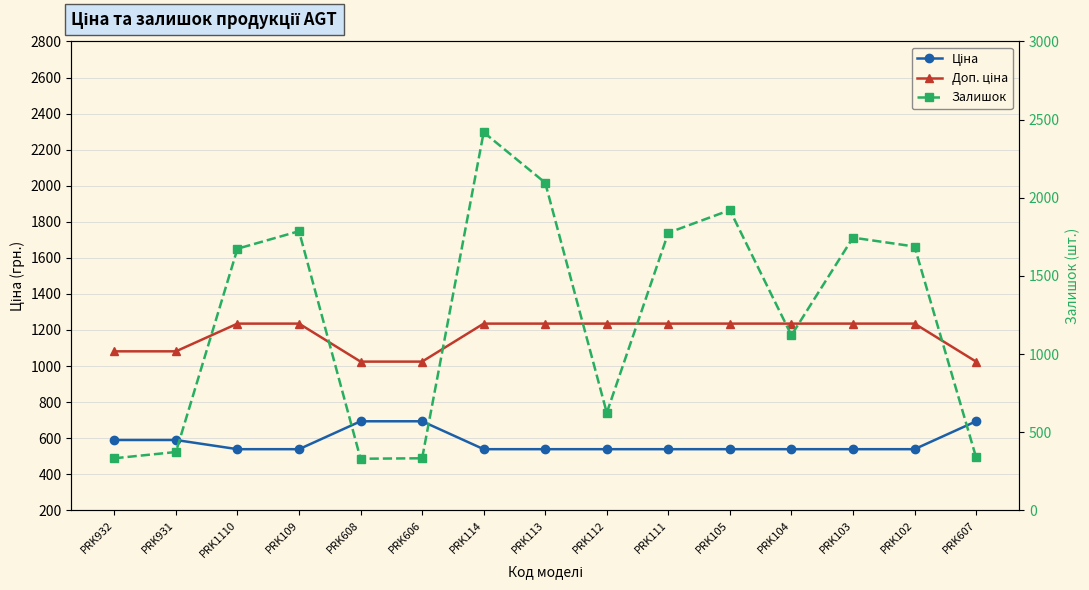

At which category is the sum across all series the highest?

PRK114